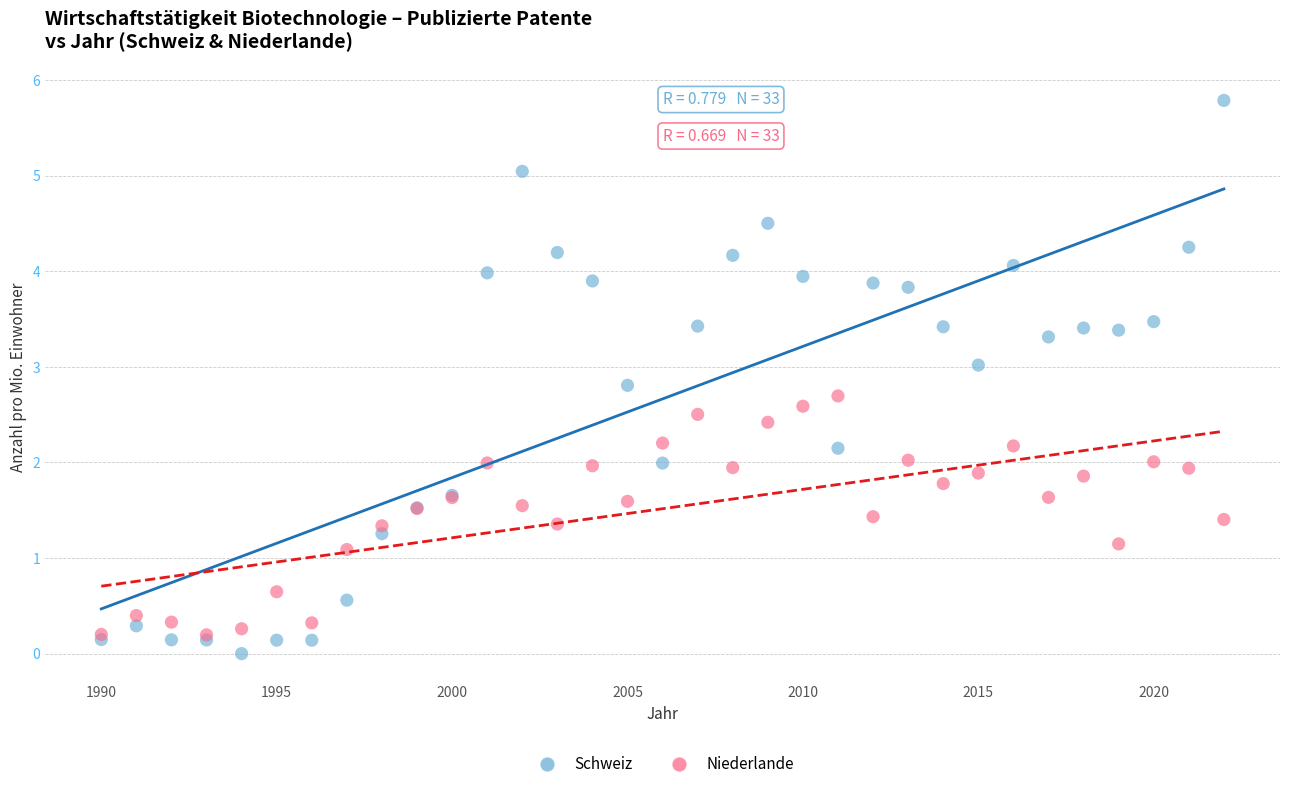

Which series reaches the minimum Y coordinate?

Schweiz